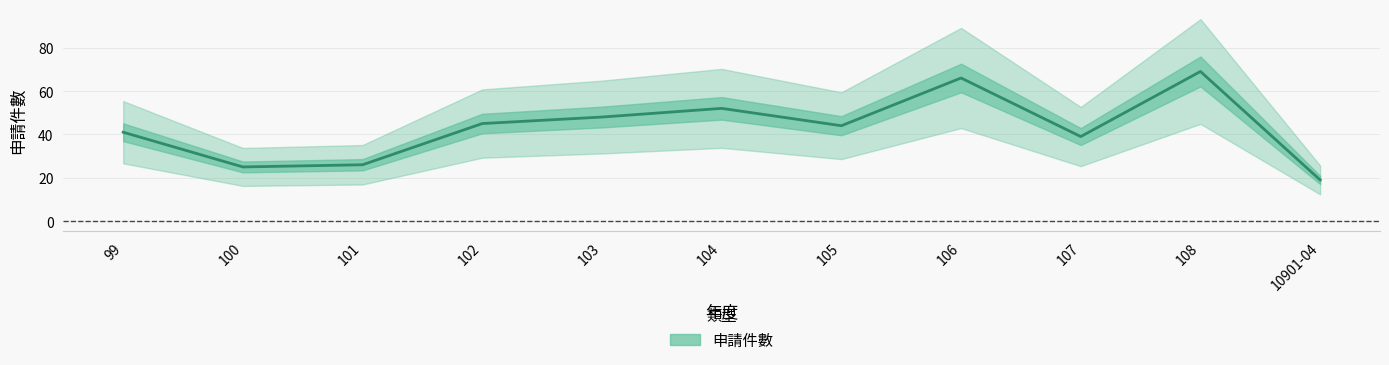

Is it true that the value at 105 is 44?

True